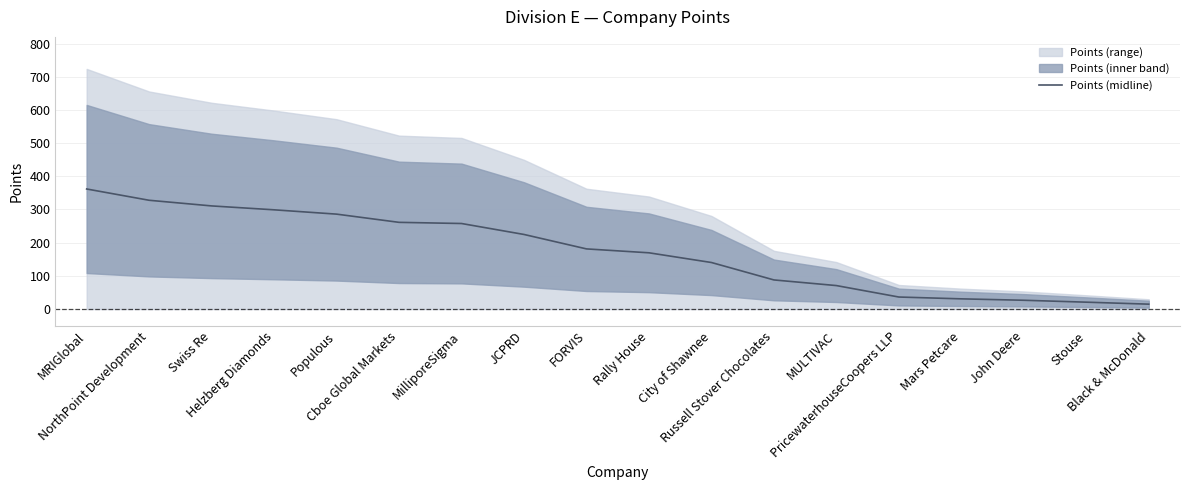

Between Cboe Global Markets and MRIGlobal, which is larger?

MRIGlobal